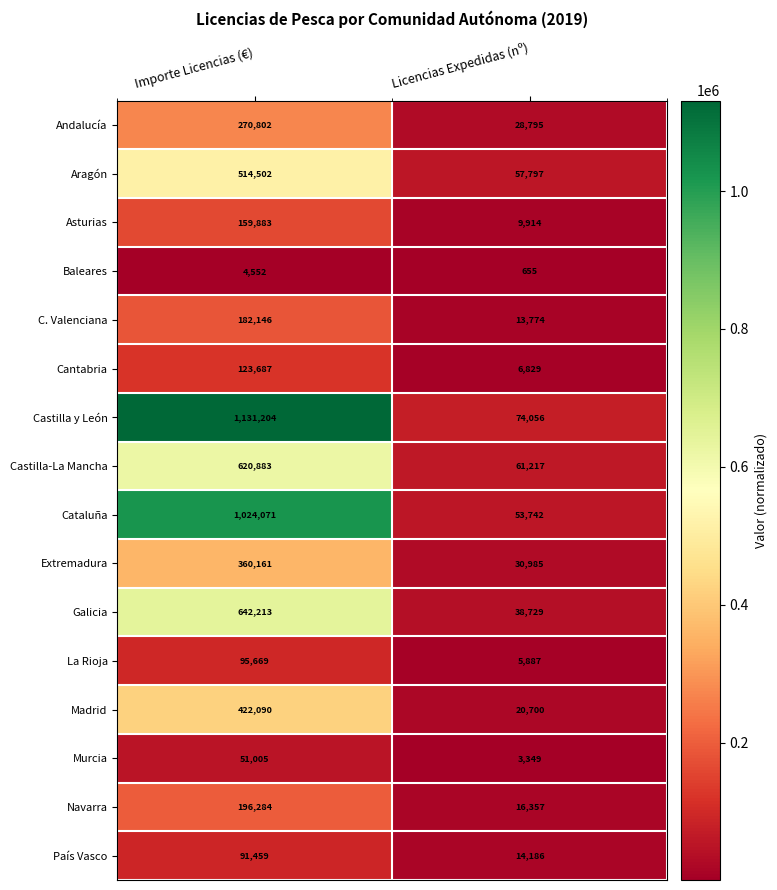

The Cantabria series shows 6829 at Licencias Expedidas (nº). True or false?

True